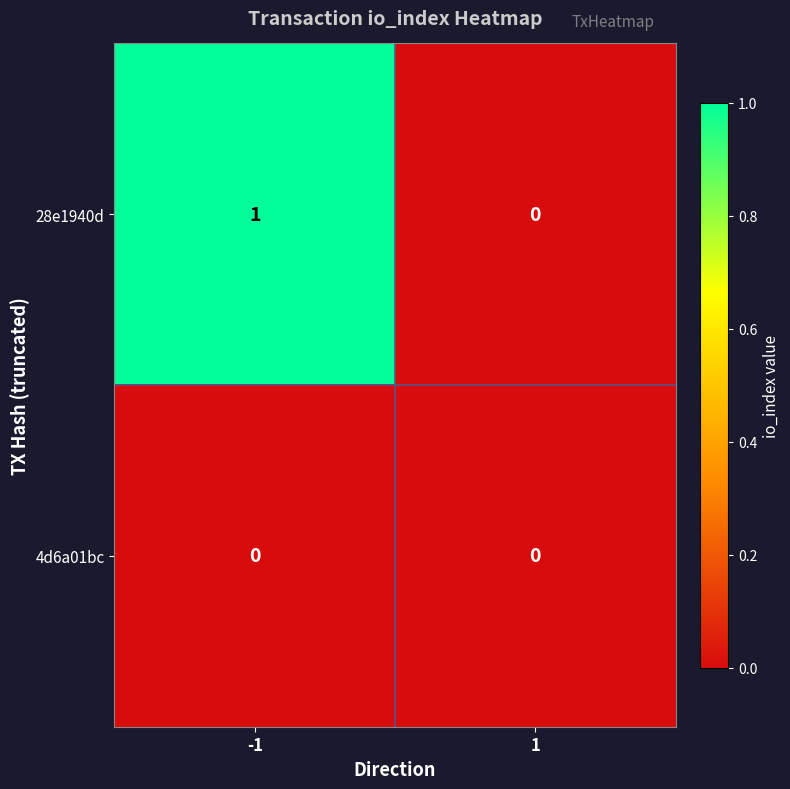

Reading left to right, what are all the values shown in this chart?

28e1940d: -1=1	1=0
4d6a01bc: -1=0	1=0